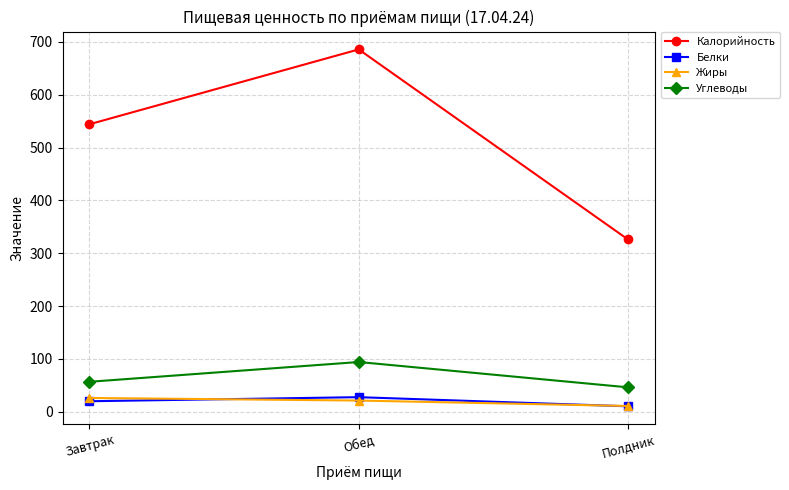

What is the value of the Белки point at the 2nd from the left?

27.7